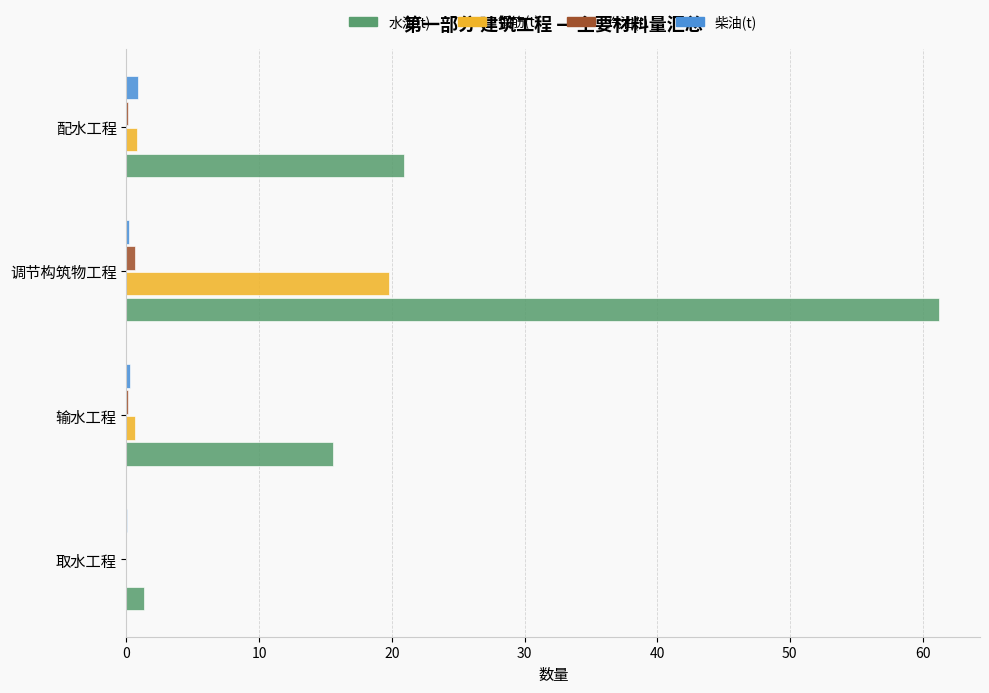

Is it true that 水泥(t) equals 61.3 at 调节构筑物工程?

True